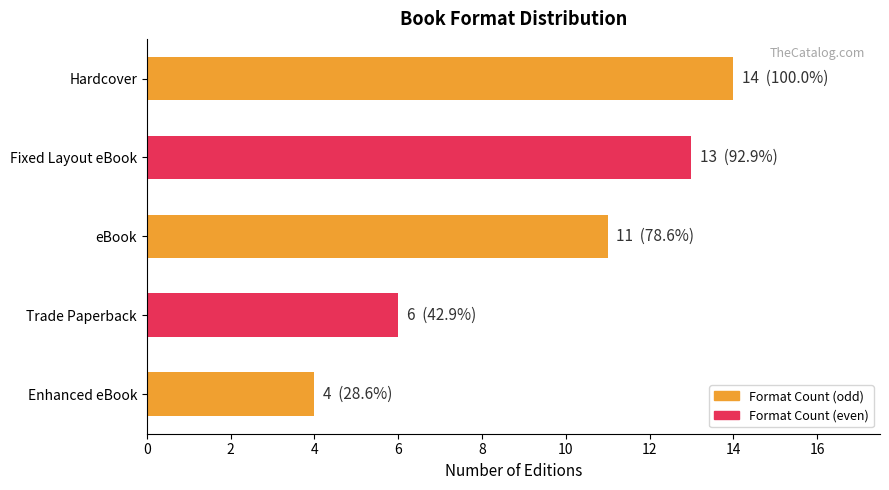

Approximately how many times larger is the value at Trade Paperback compared to Fixed Layout eBook?

0.5